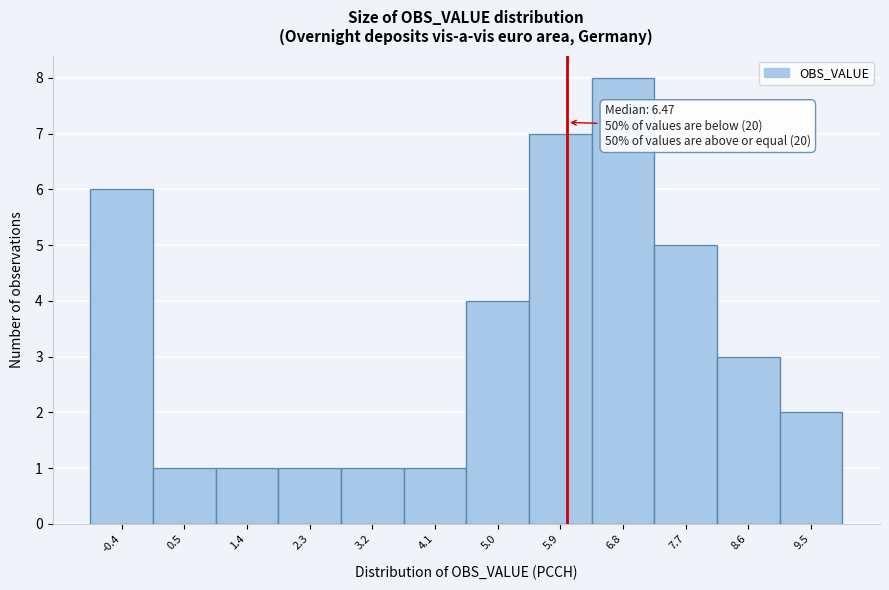

Reading left to right, extract all data points from this chart.

-0.4=6	0.5=1	1.4=1	2.3=1	3.2=1	4.1=1	5.0=4	5.9=7	6.8=8	7.7=5	8.6=3	9.5=2